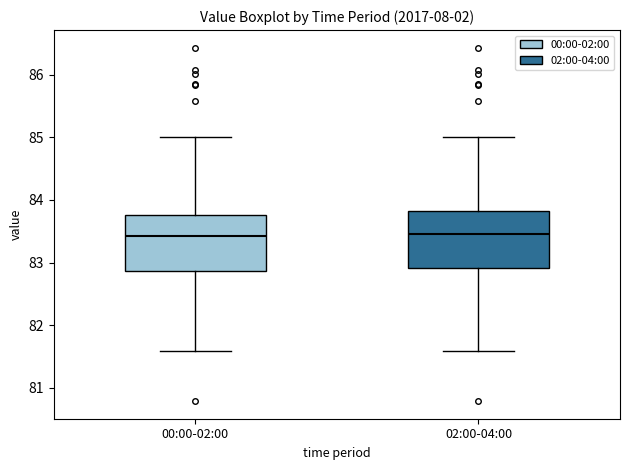

Reading left to right, read every box against the y-axis: the position of its median line, the range the box covers, and the ends of its whiskers. The values are not printed on the chart, so give them approximately, as read against the axis.

00:00-02:00: median 83.4, box 82.9 to 83.8, whiskers 81.6 to 85.0
02:00-04:00: median 83.5, box 82.9 to 83.8, whiskers 81.6 to 85.0